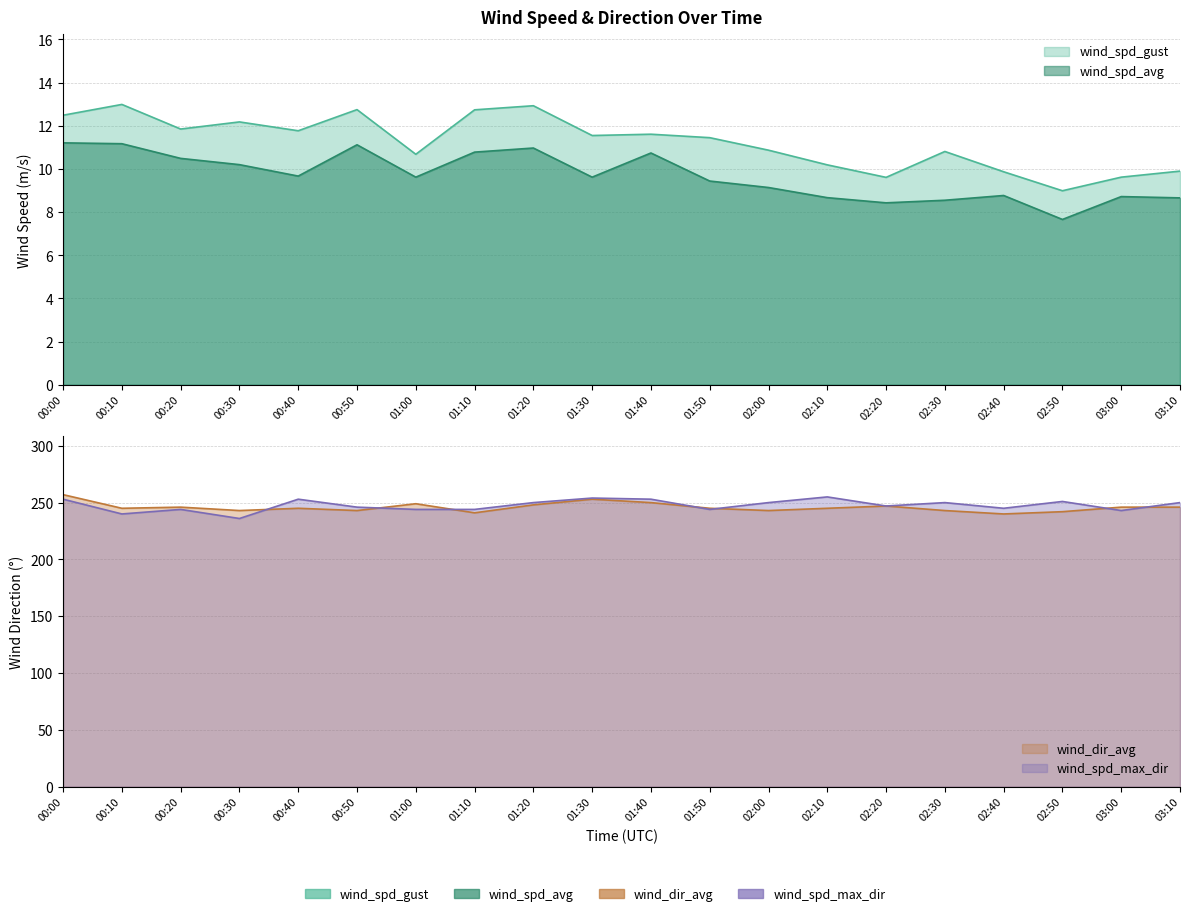

Which series has the largest range (max minus min)?

wind_spd_max_dir